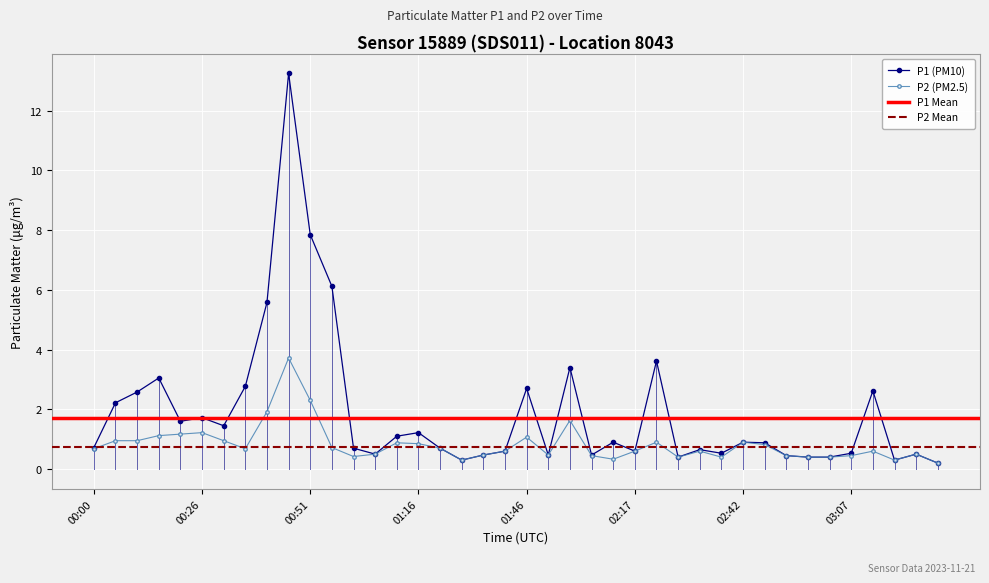

Is it true that P2 equals 0.7 at 00:36?

True